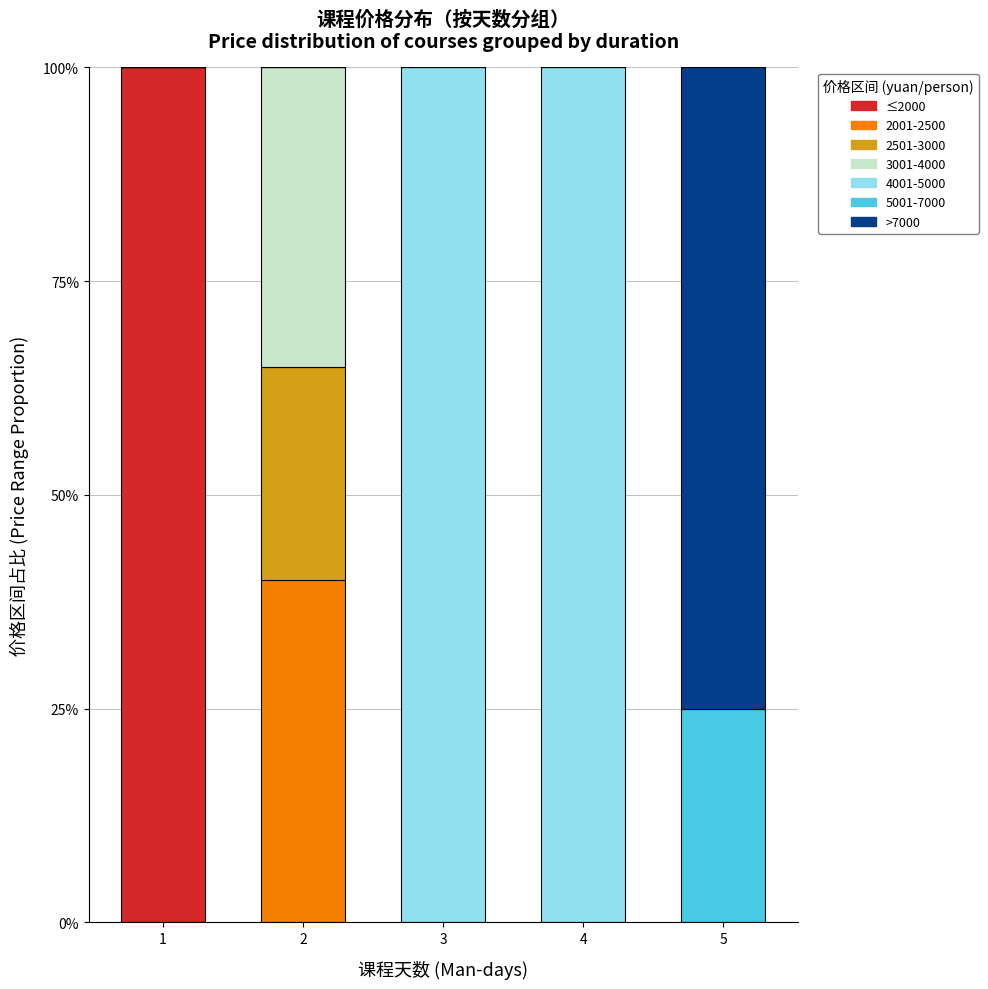

What is the total value across all series at 5?

100